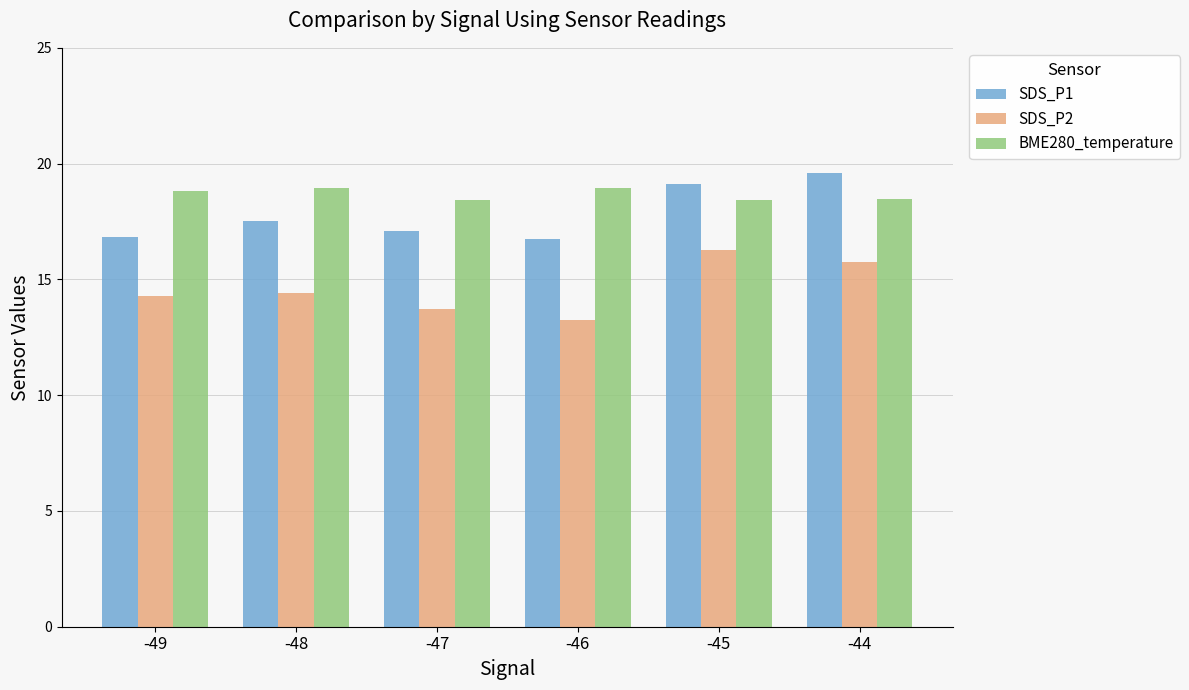

What is the greatest value displayed?

19.6